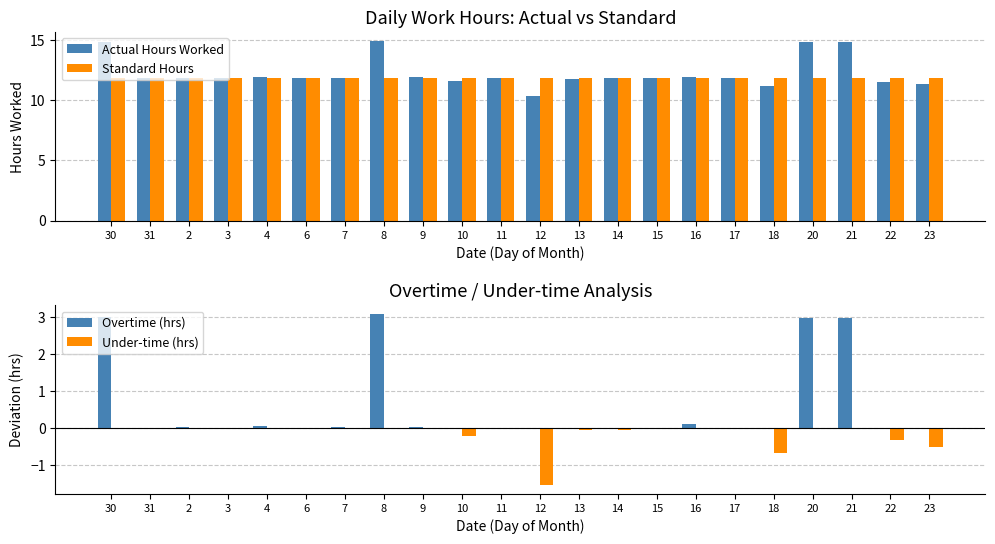

What is the difference between the maximum and minimum values in the Actual Hours Worked series?

4.6